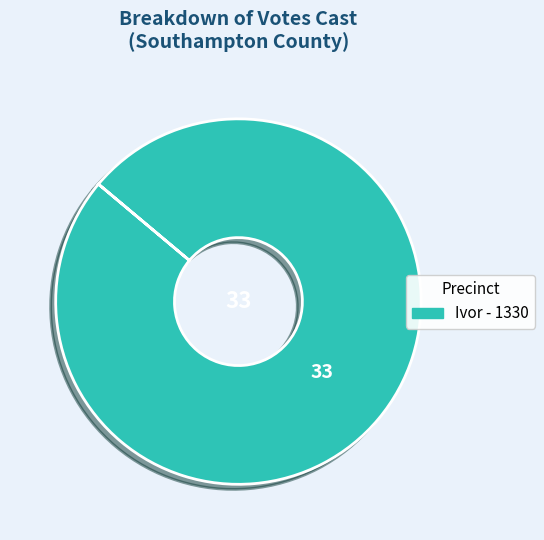

Does any single category account for the majority?

Yes